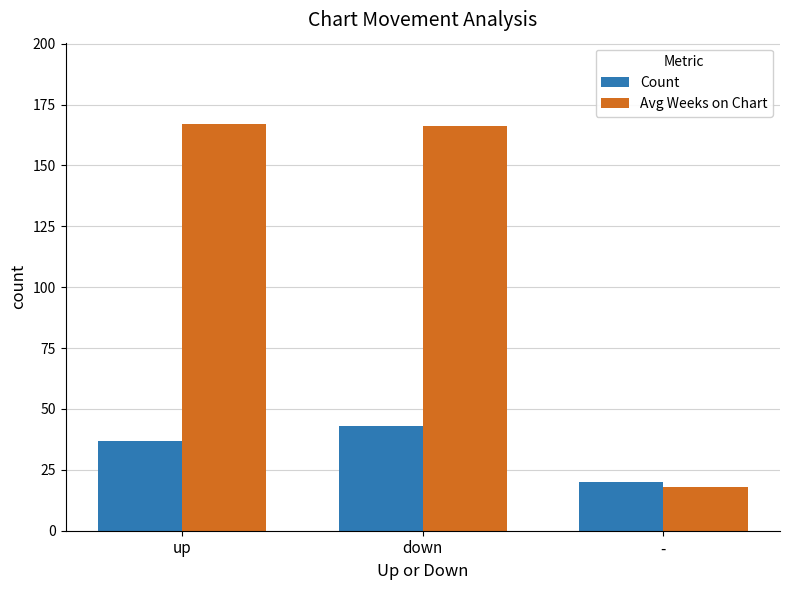

Is the value of Count at up greater than the value of Avg Weeks on Chart at down?

No